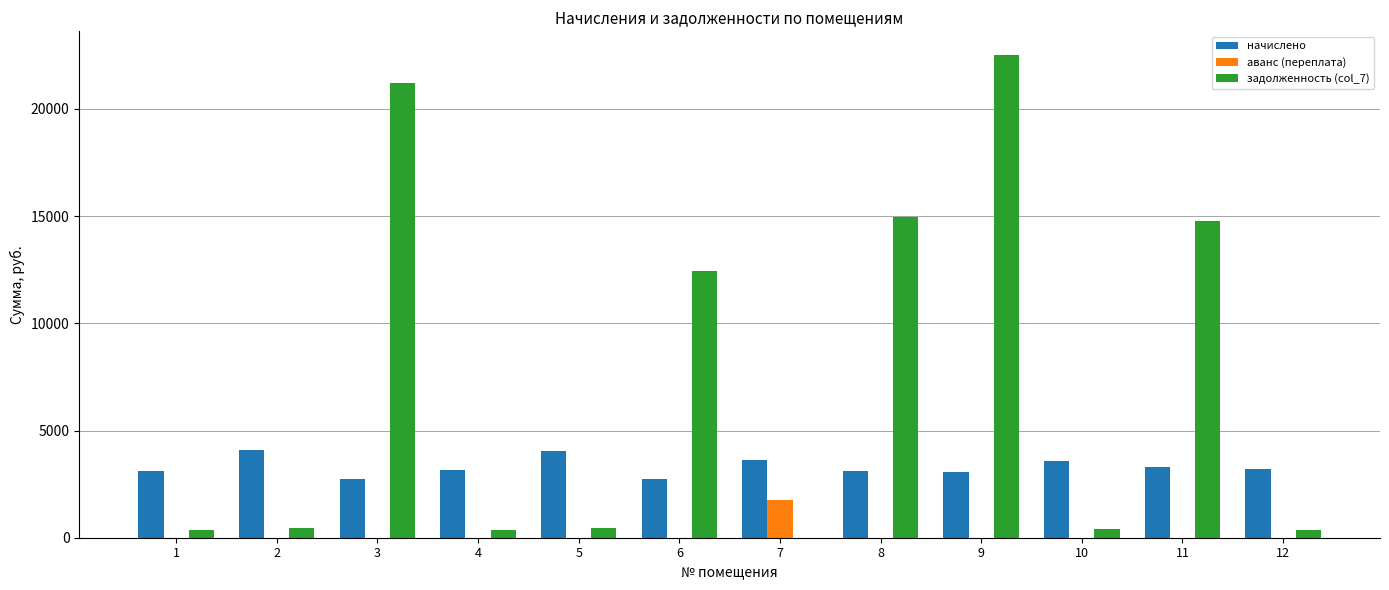

Is the value of задолженность (col_7) at 7 greater than the value of начислено at 3?

No